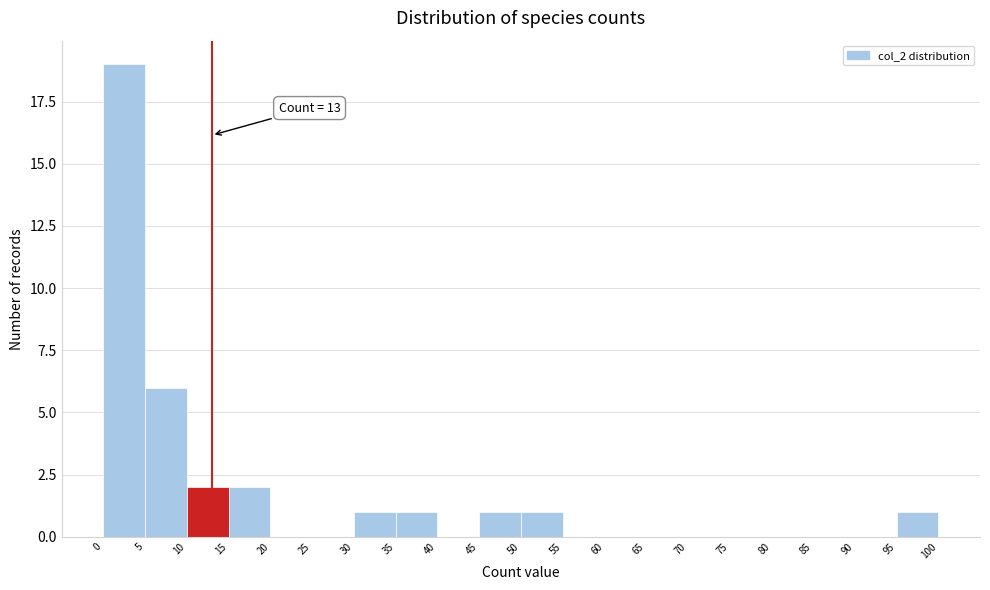

Over which range of the x-axis is the bar tallest?

0 to 5